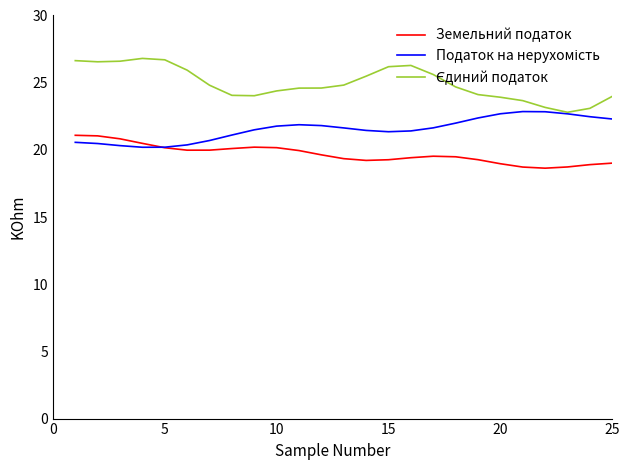

How many categories are shown in the chart?

25